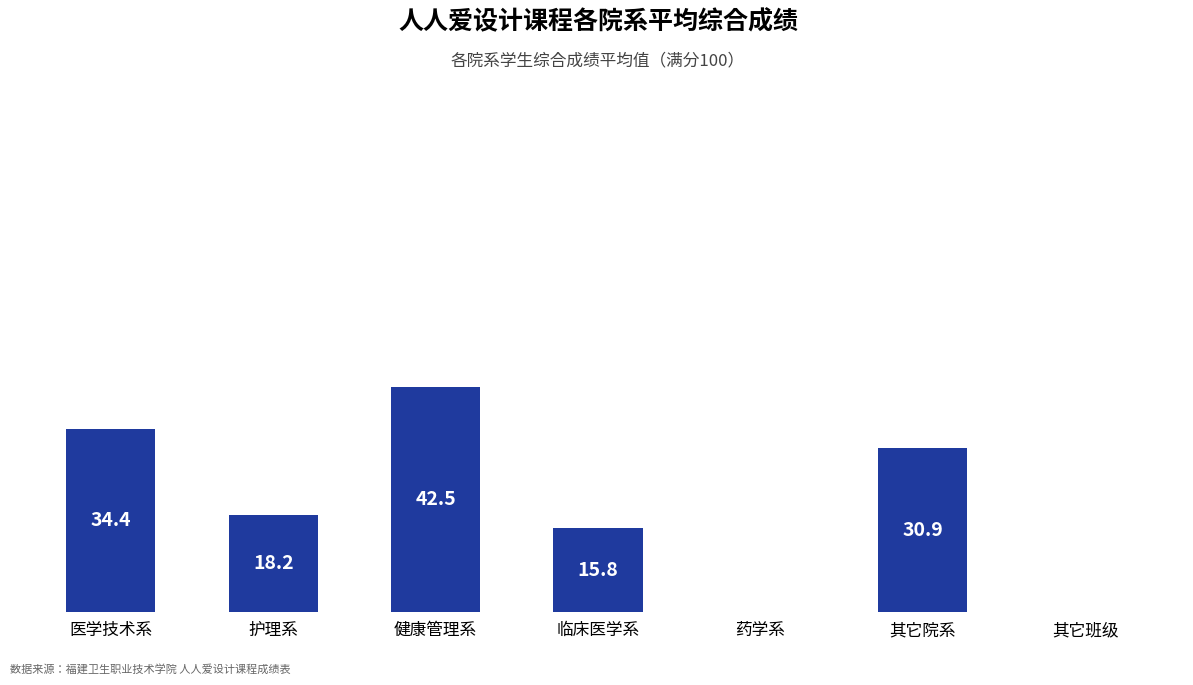

Between 其它院系 and 药学系, which is larger?

其它院系